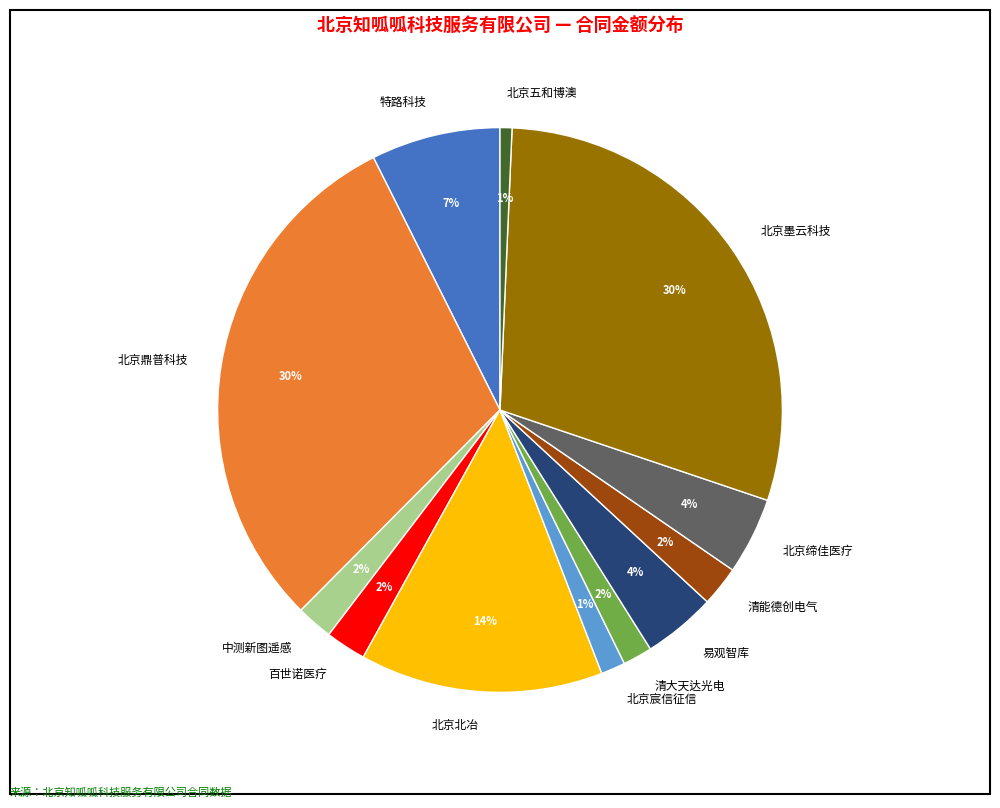

To the nearest percent, what portion does 北京宸信征信 represent?

1%